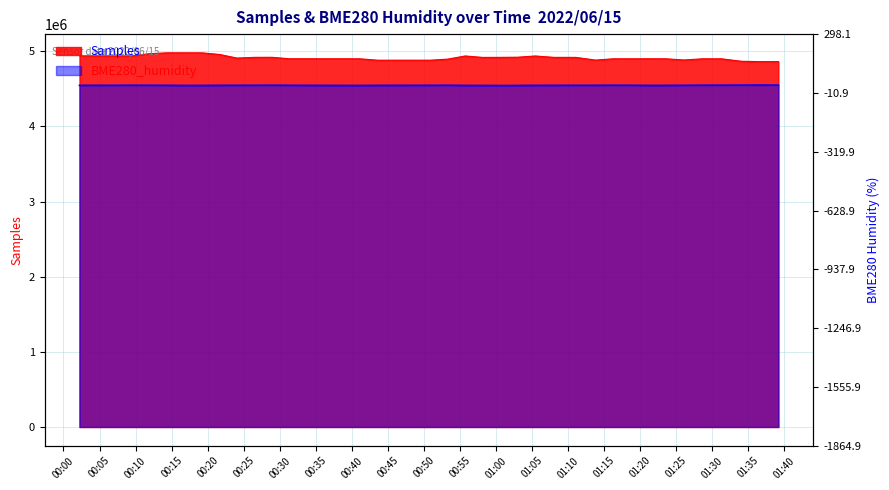

Which series has the largest range (max minus min)?

Samples